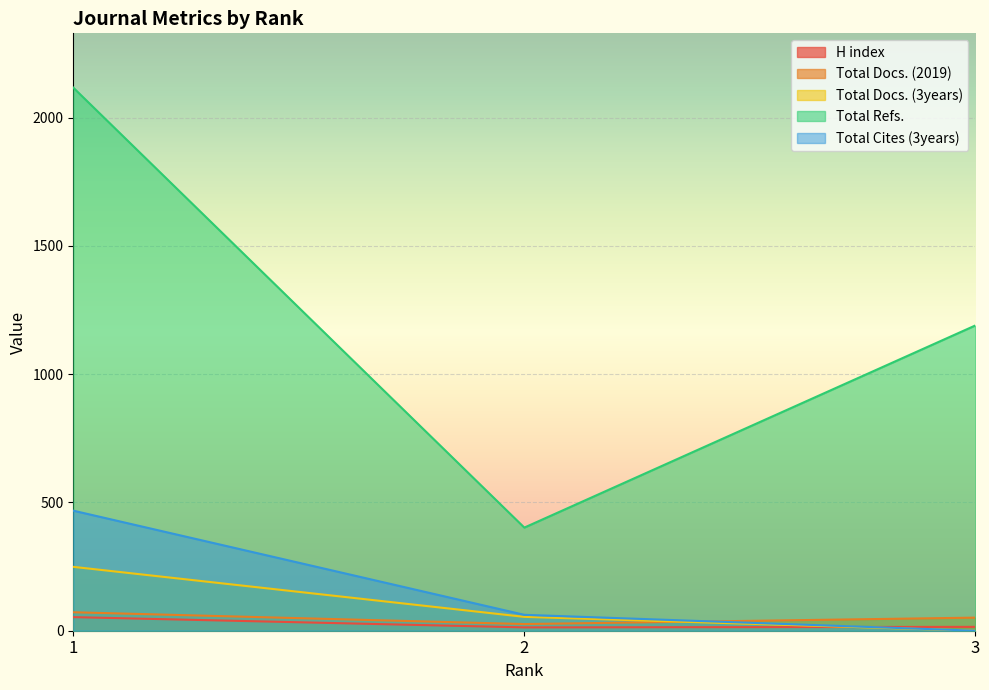

What is the total value across all series at 1?

2959